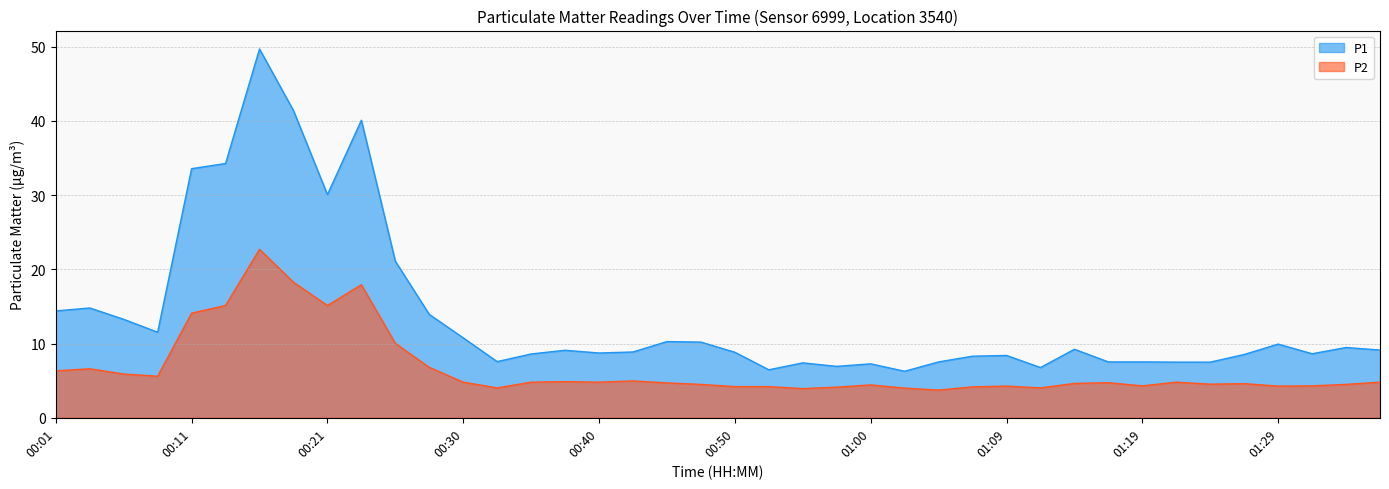

At how many categories does at least one series exceed 11?

12